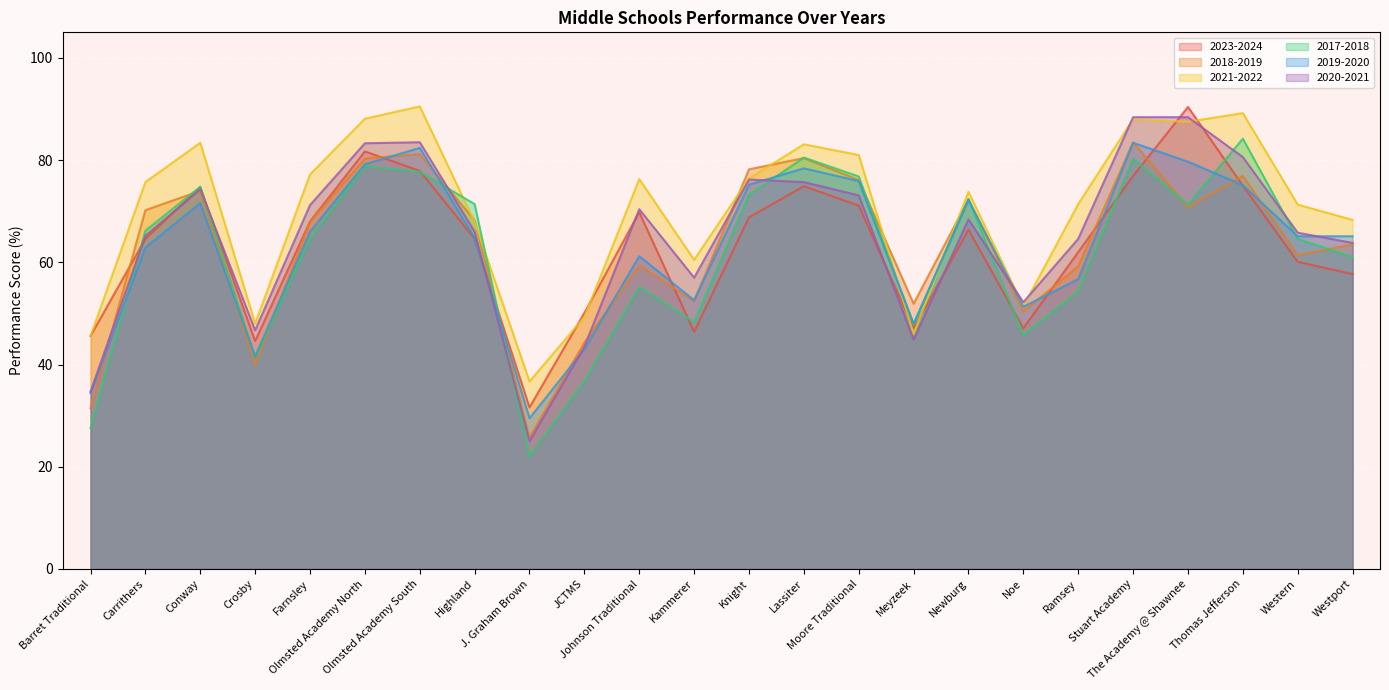

What position from the right is Thomas Jefferson?

3